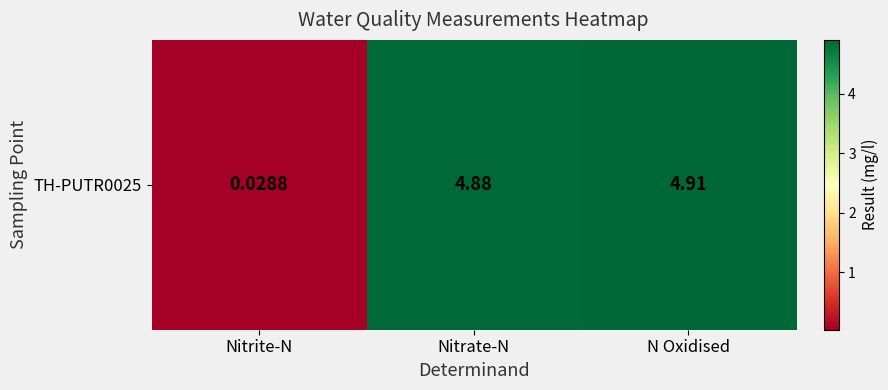

Which category has the lowest value across all series?

Nitrite-N